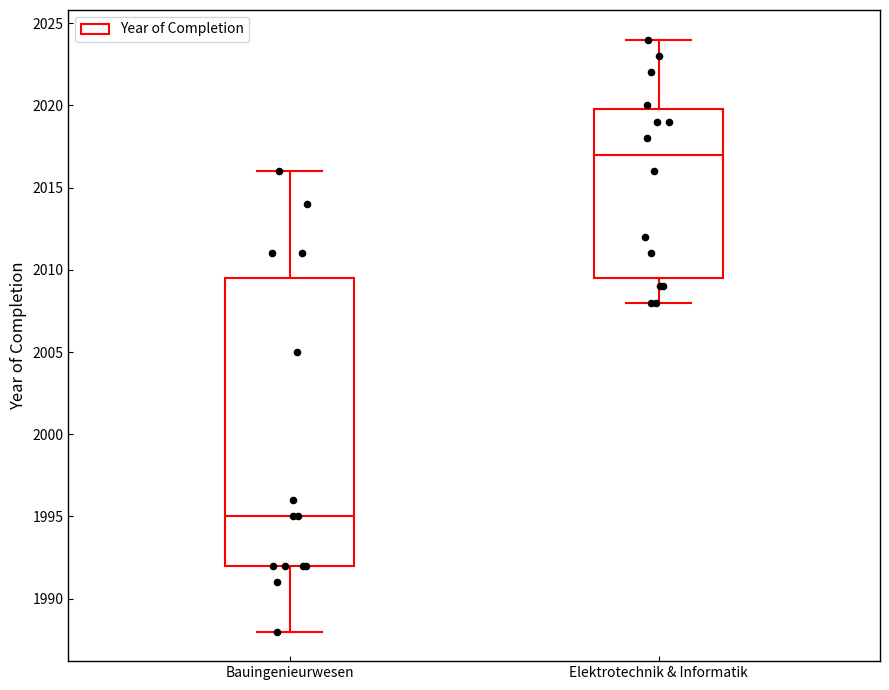

Where does the lower whisker of the box for Bauingenieurwesen end on the y-axis? The values are not printed on the chart, so give them approximately, as read against the axis.

1988.0